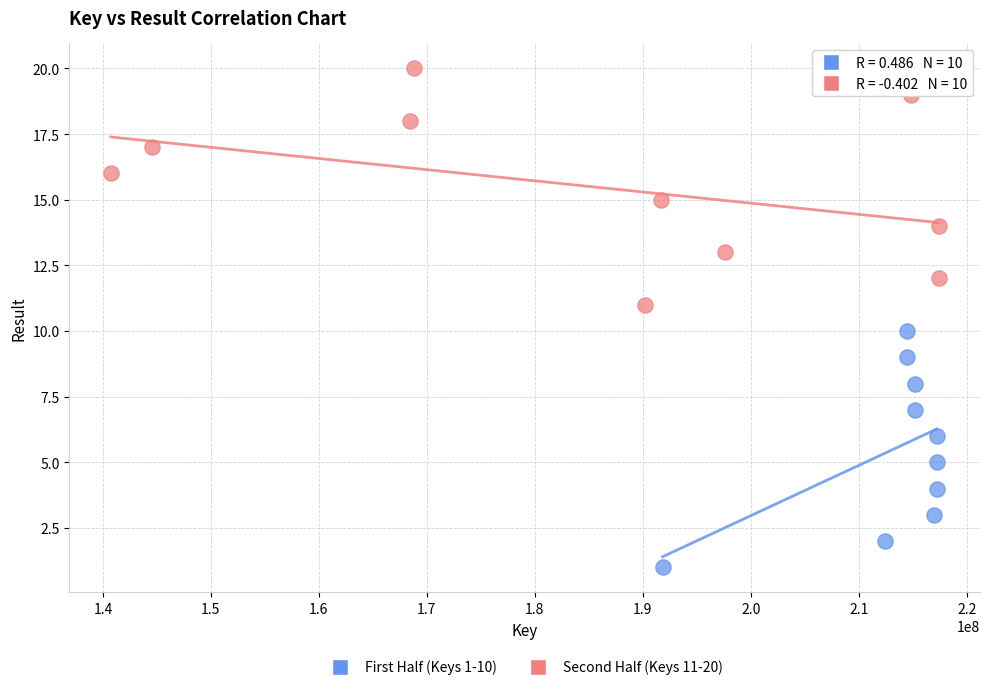

Which series reaches the minimum Y coordinate?

First Half (Keys 1-10)